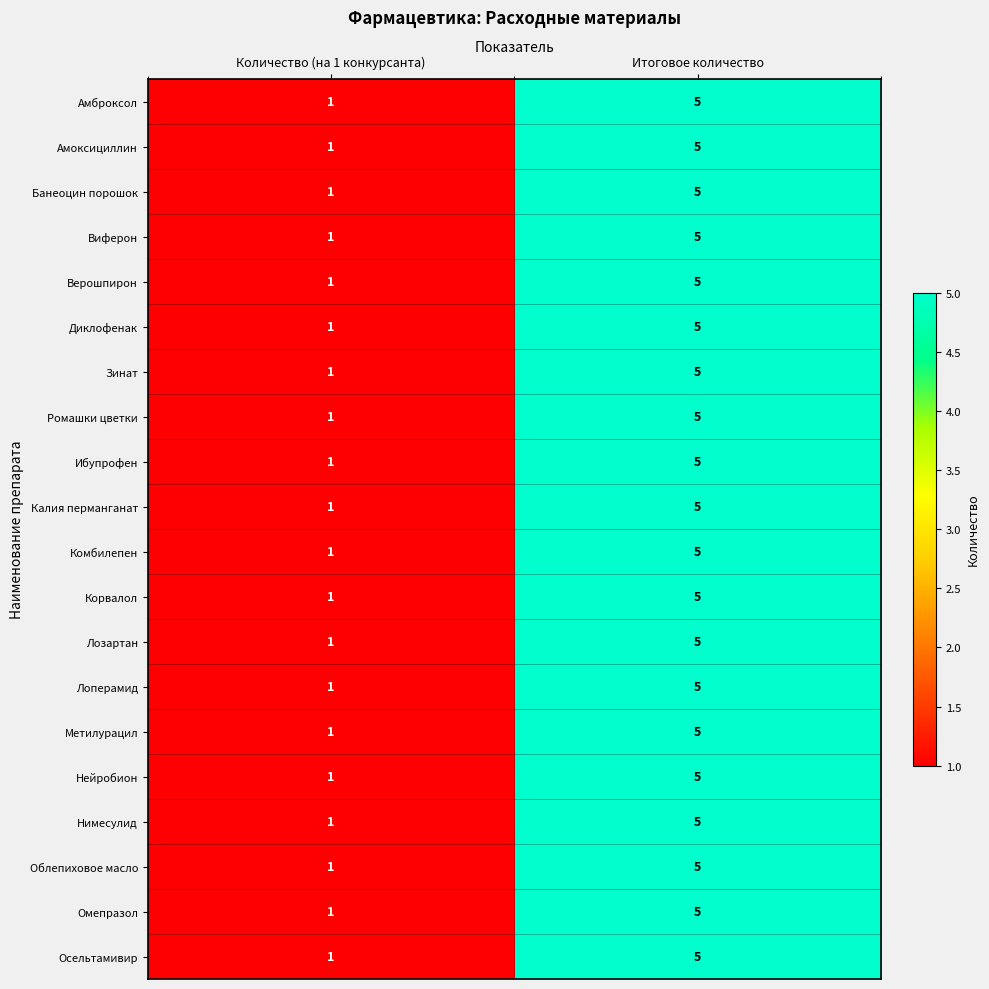

Which label corresponds to the largest value in the chart?

Итоговое количество